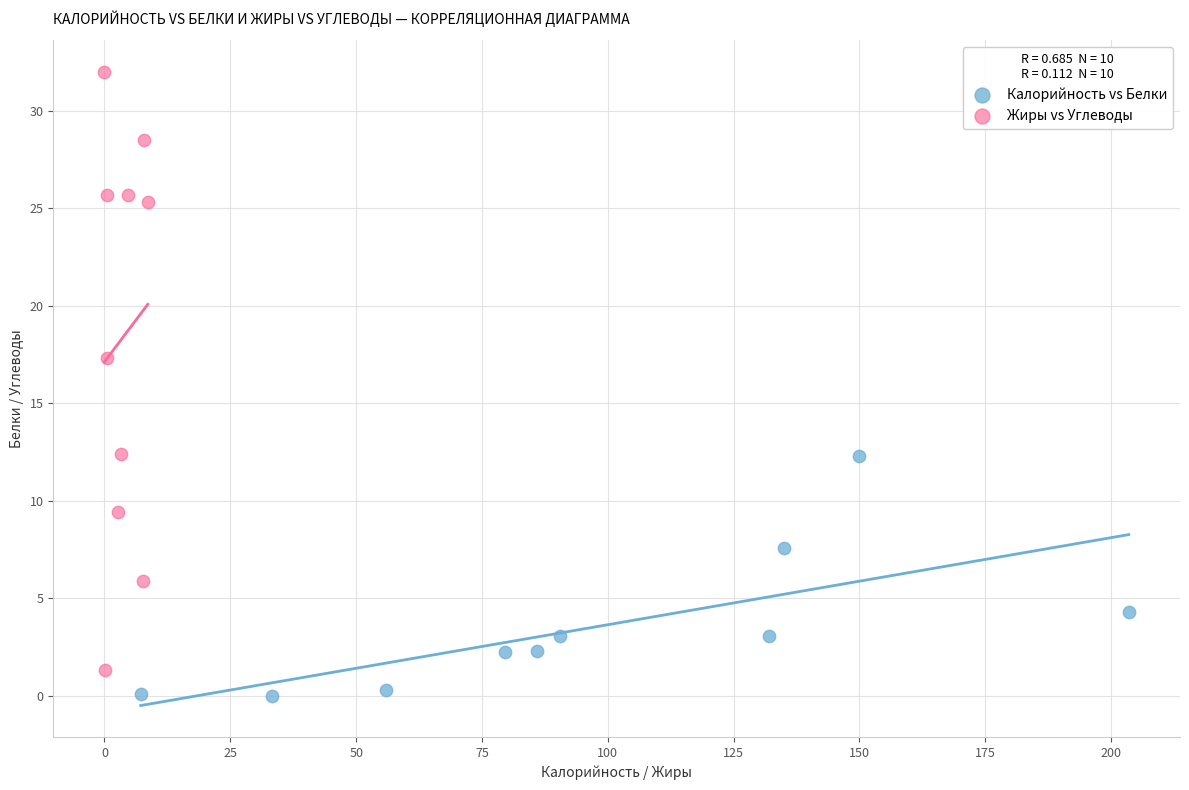

Which series has the widest spread of Y values?

Жиры vs Углеводы